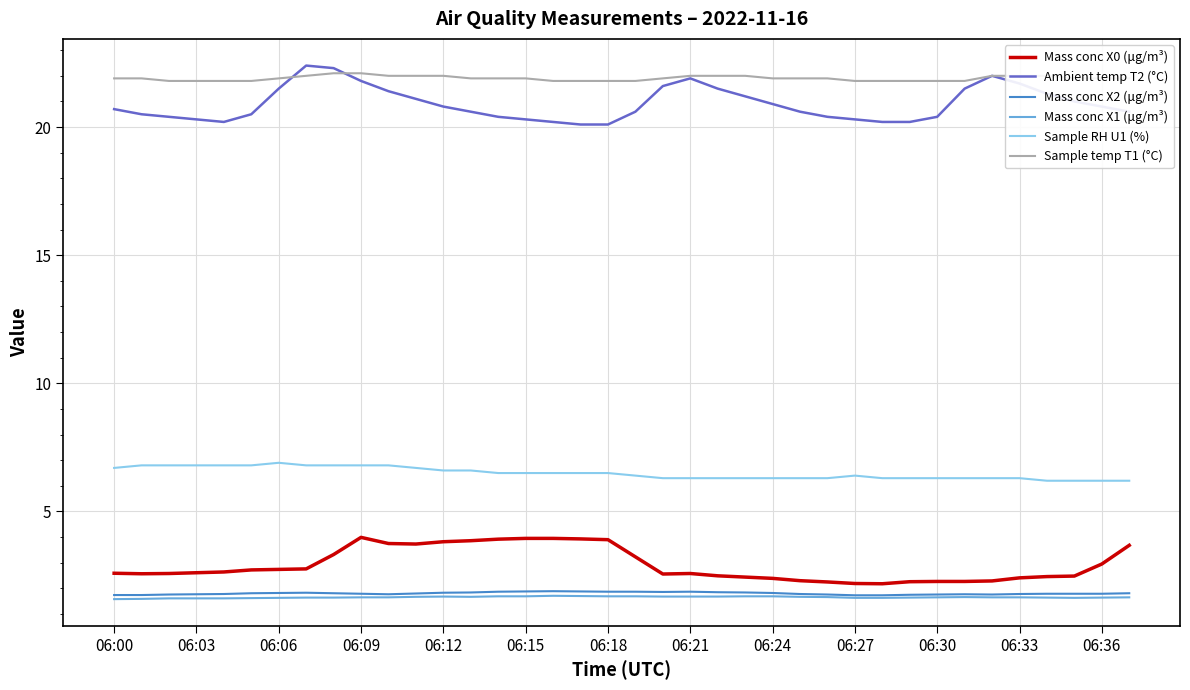

Which series has the widest spread of values?

Ambient temp T2 (°C)